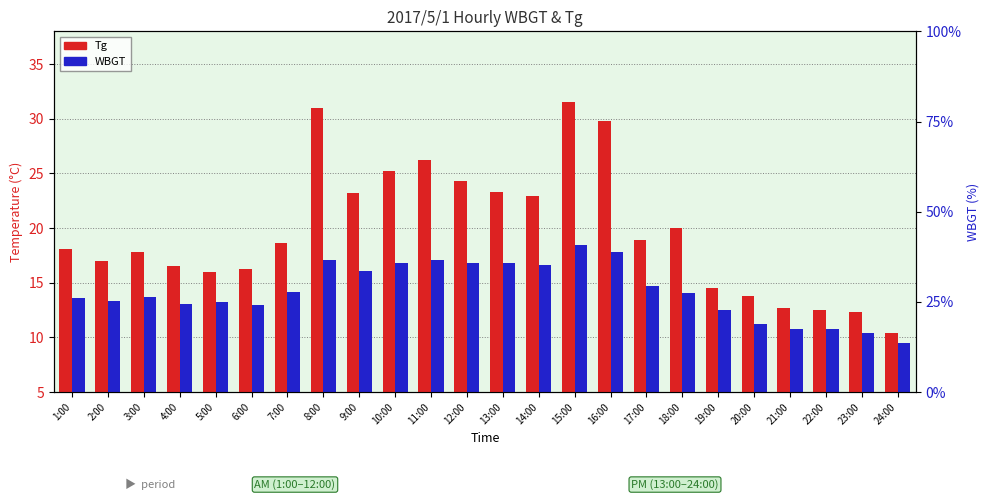

How many series are shown in this chart?

2